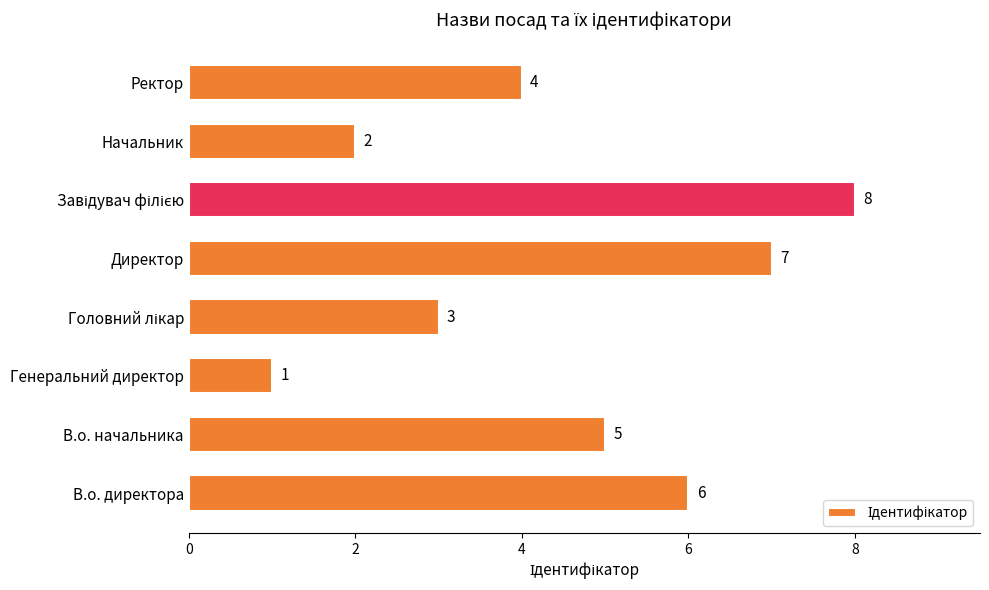

What is the sum of all values?

36